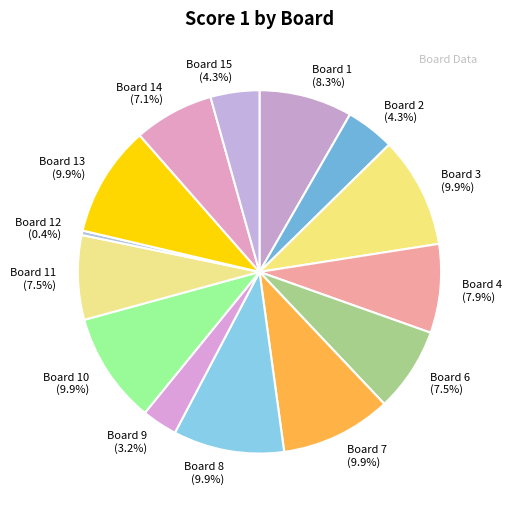

Is there a majority slice in this chart?

No